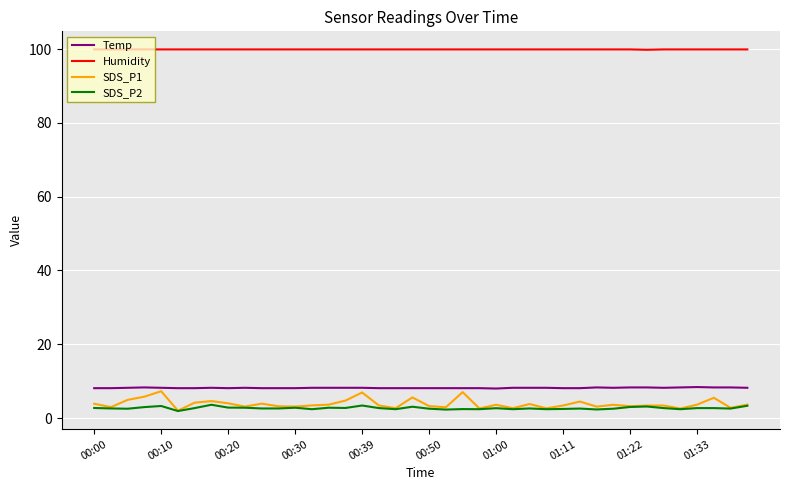

List the series in order of their peak value, lowest first.

SDS_P2, SDS_P1, Temp, Humidity